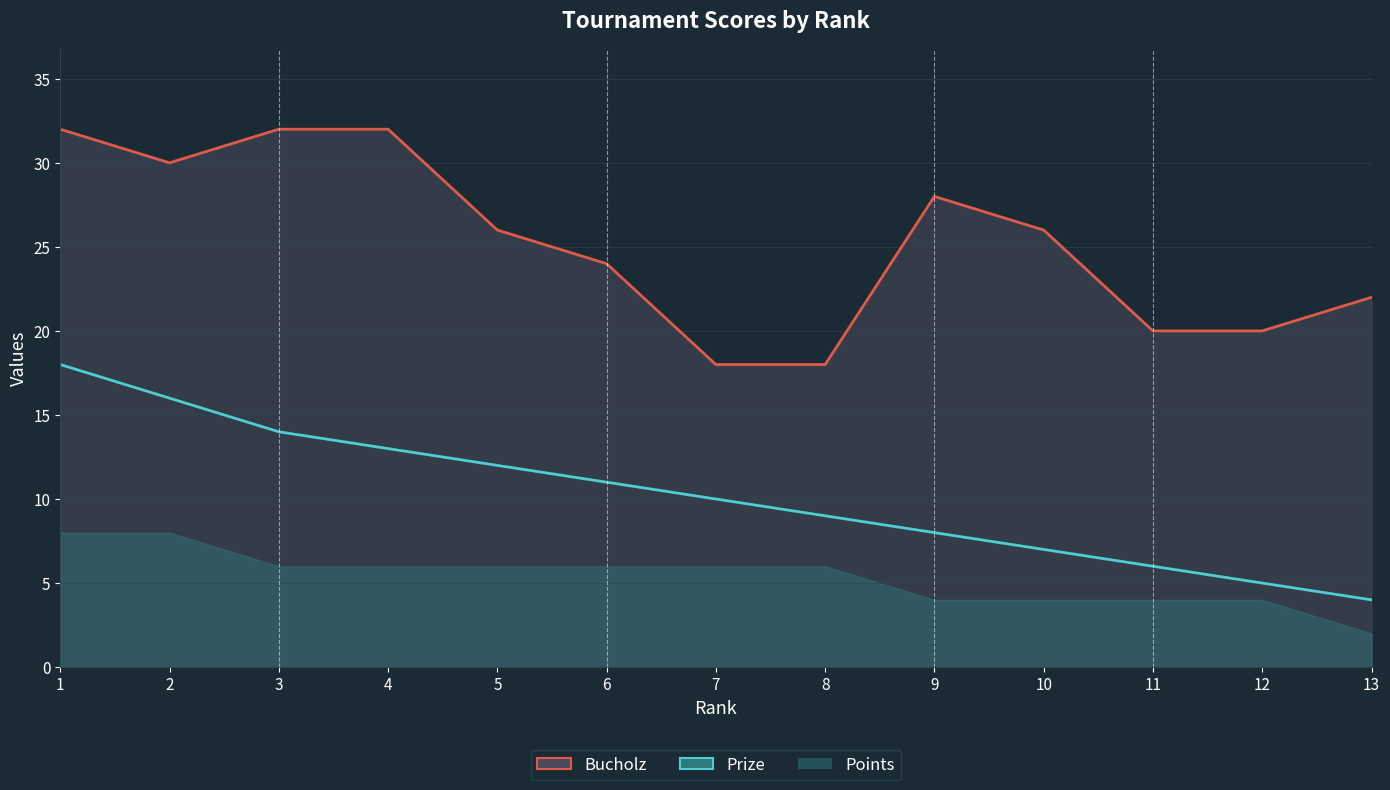

Which series has the widest spread of values?

Prize